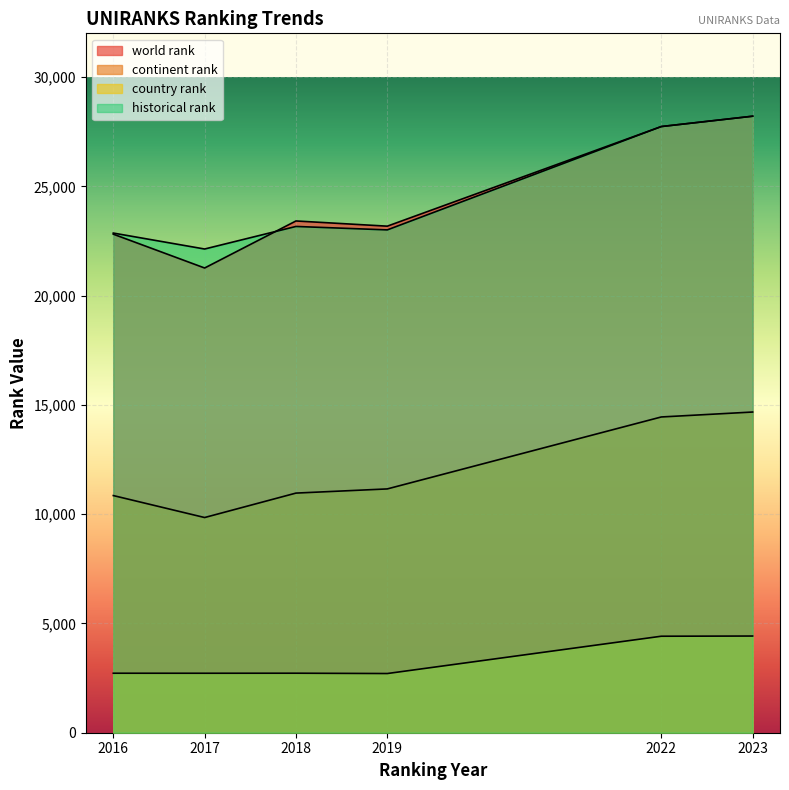

True or false: world rank and country rank intersect in this chart.

False